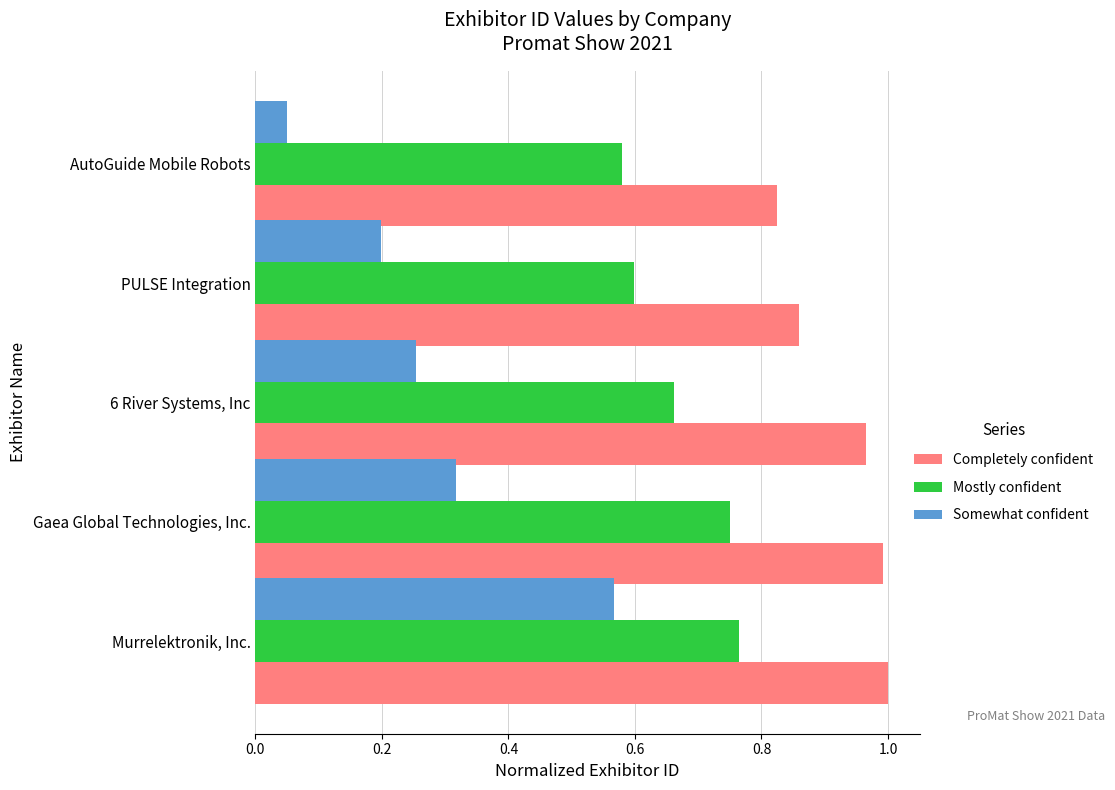

What is the difference between the highest and lowest values at Murrelektronik, Inc.?

0.4